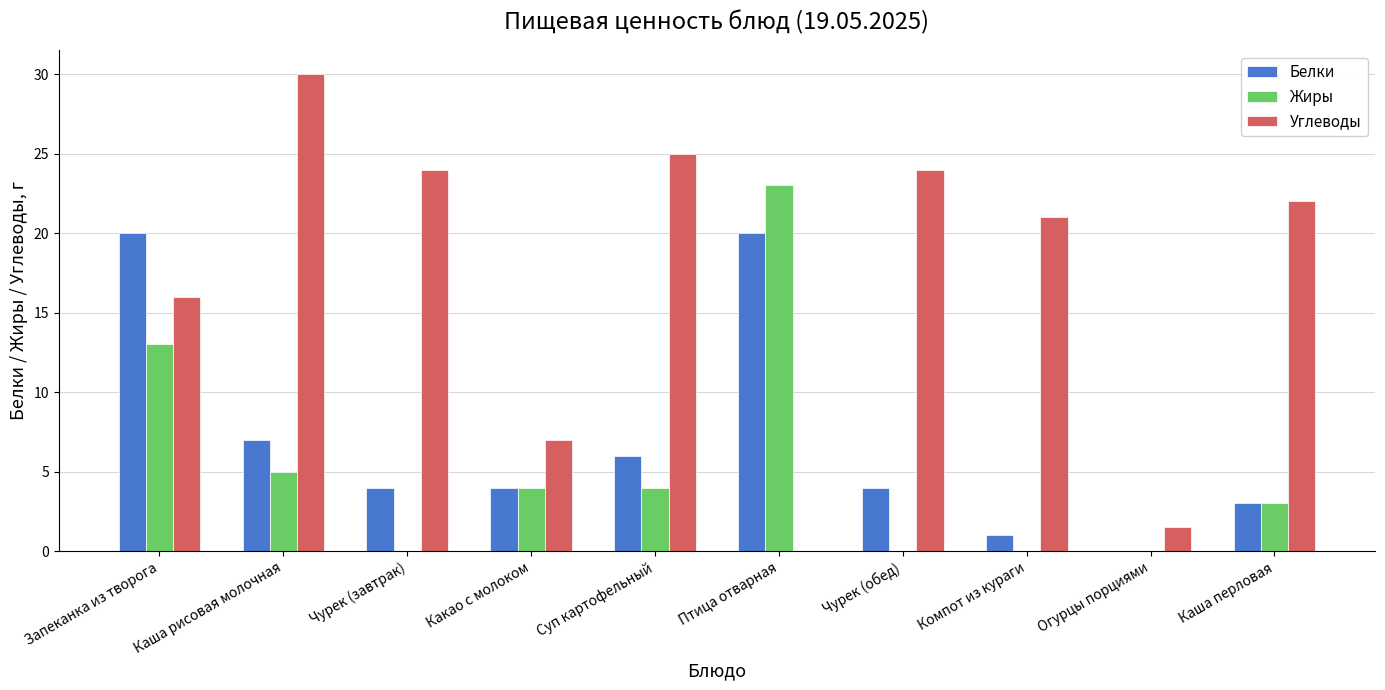

What is the sum of the Жиры values at Каша рисовая молочная and Чурек (завтрак)?

5.0